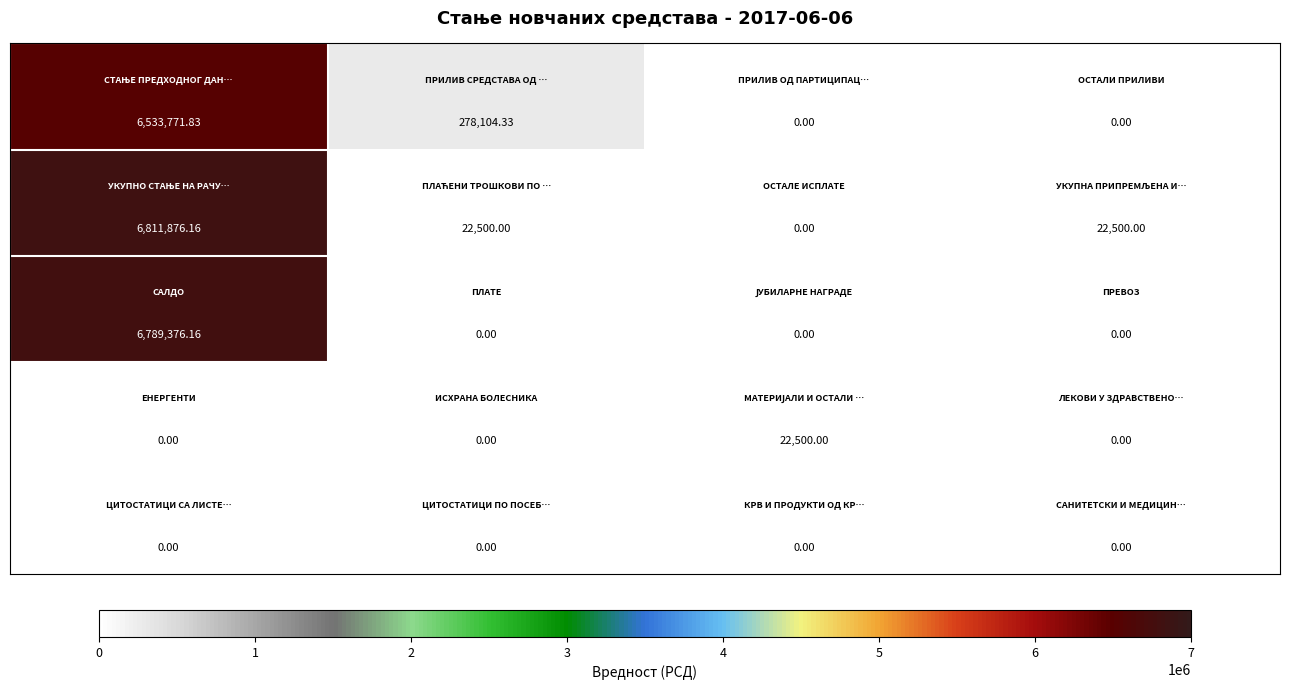

How many series are shown in this chart?

5